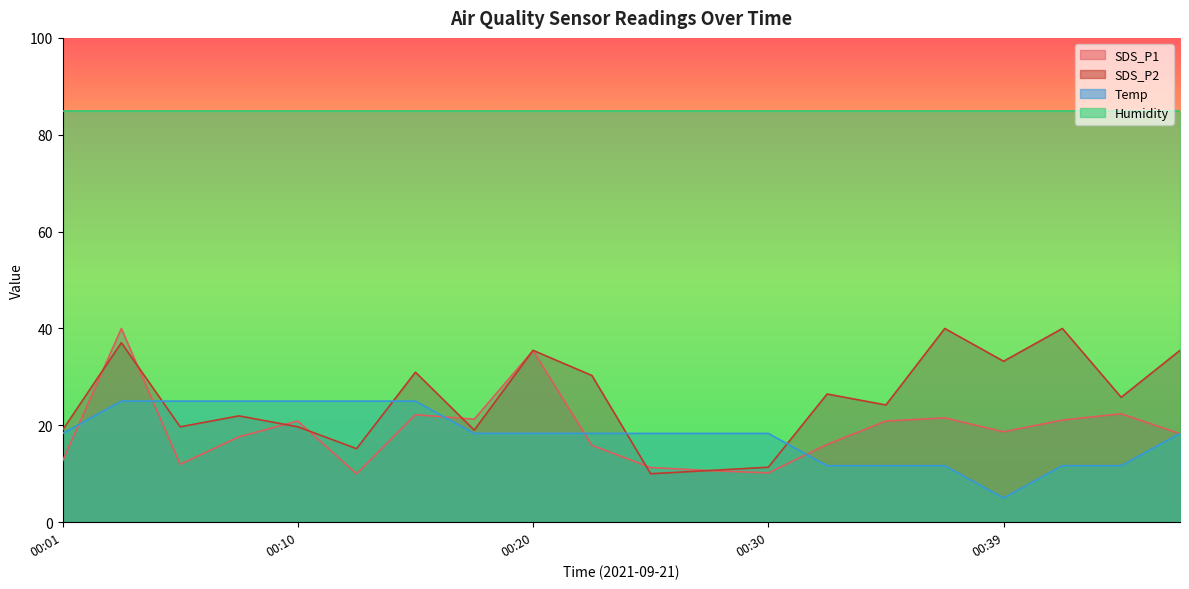

What is the difference between the second highest and minimum values in the SDS_P1 series?

25.4